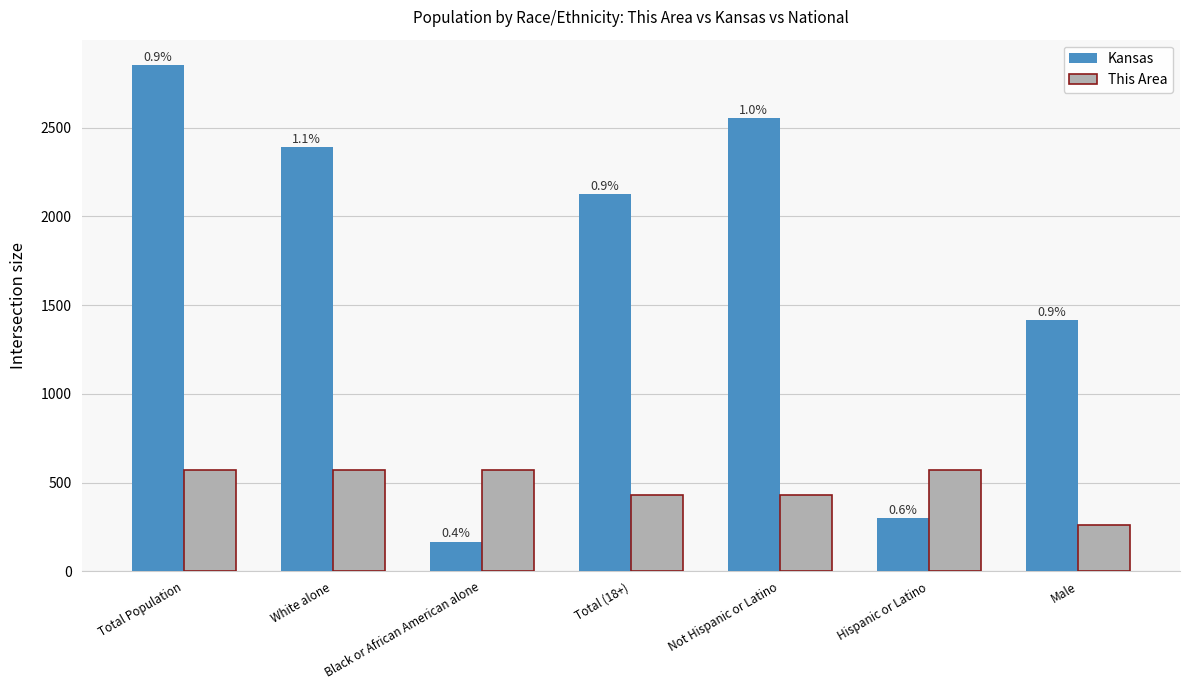

How many bars are there in total?

14